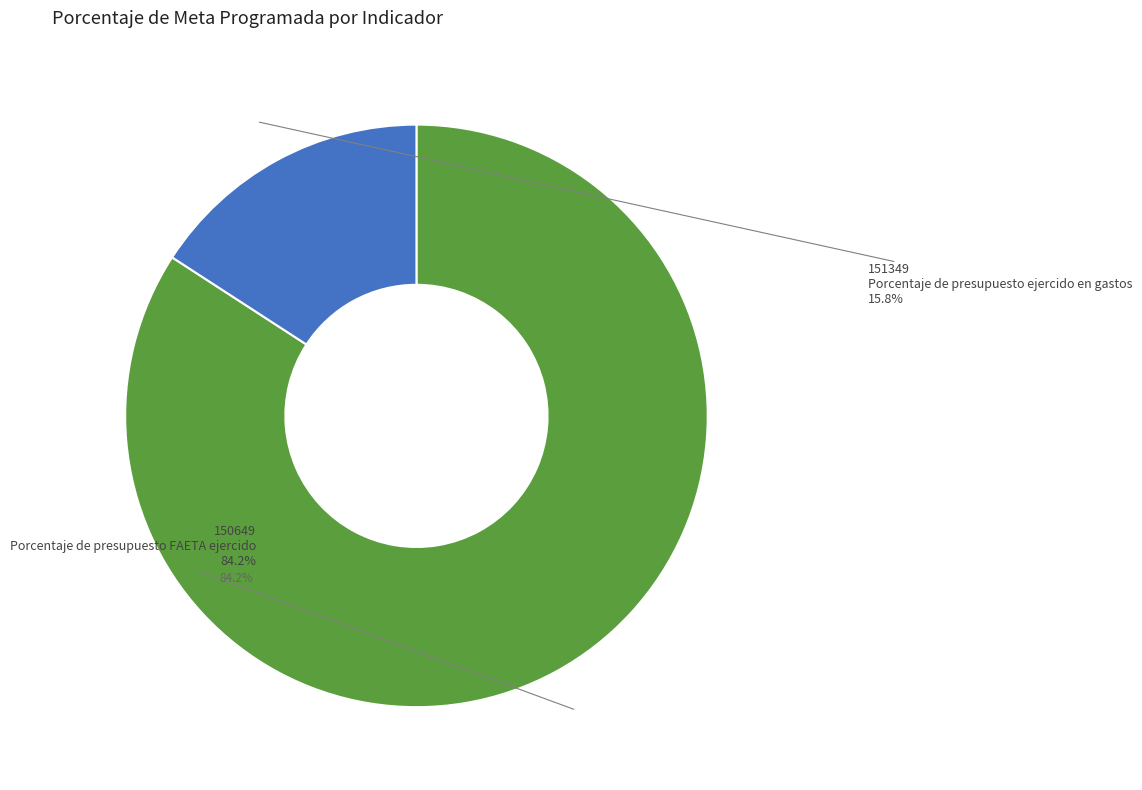

What is the majority slice?

150649